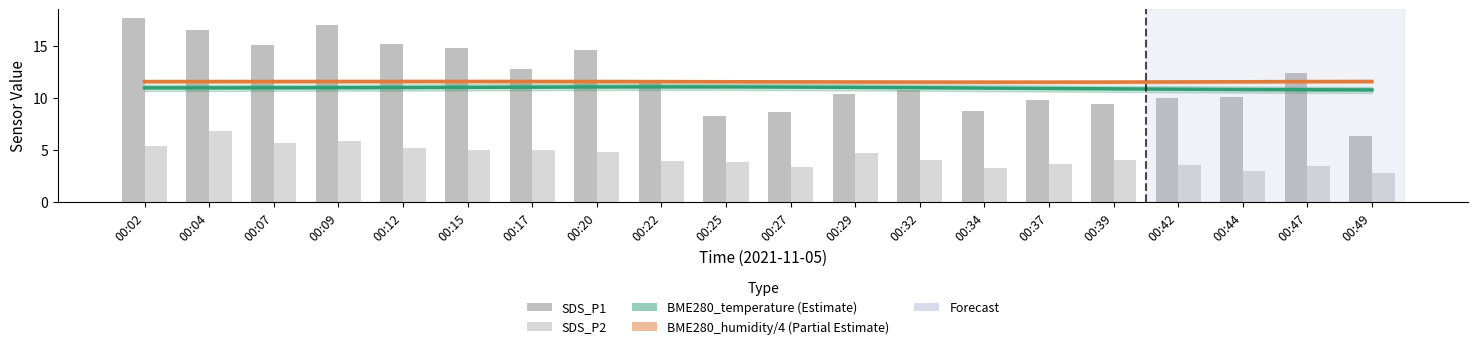

Which label corresponds to the smallest value in the chart?

00:49